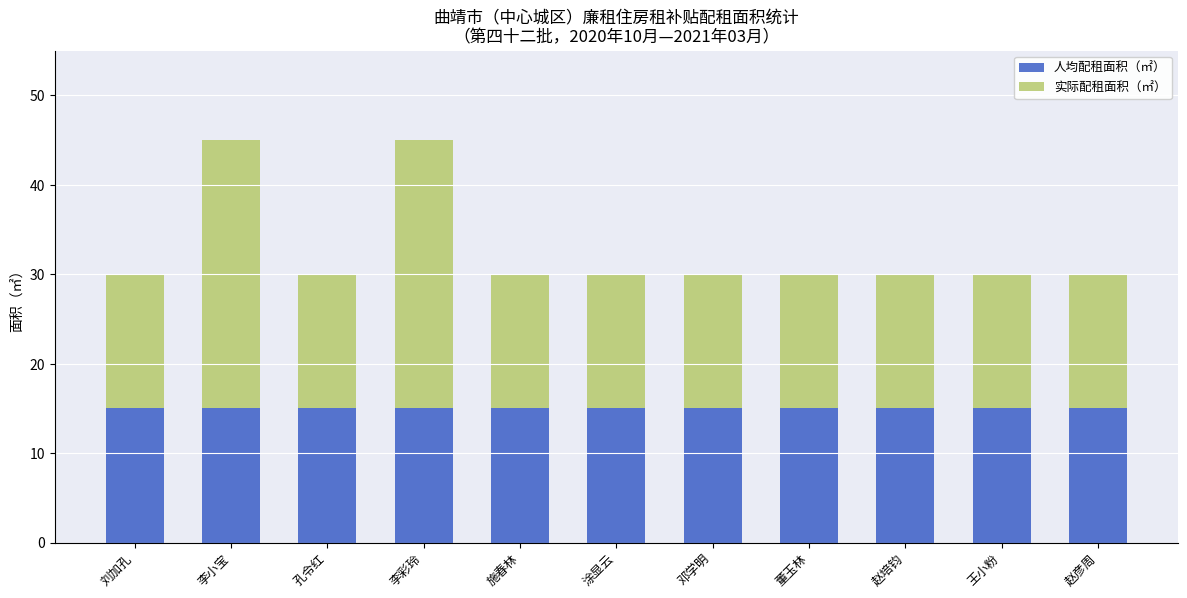

Reading left to right, list the values for the 人均配租面积（㎡） series.

刘加孔=15	李小宝=15	孔令红=15	李彩玲=15	施春林=15	涂显云=15	邓学明=15	董玉林=15	赵培钧=15	王小粉=15	赵彦周=15